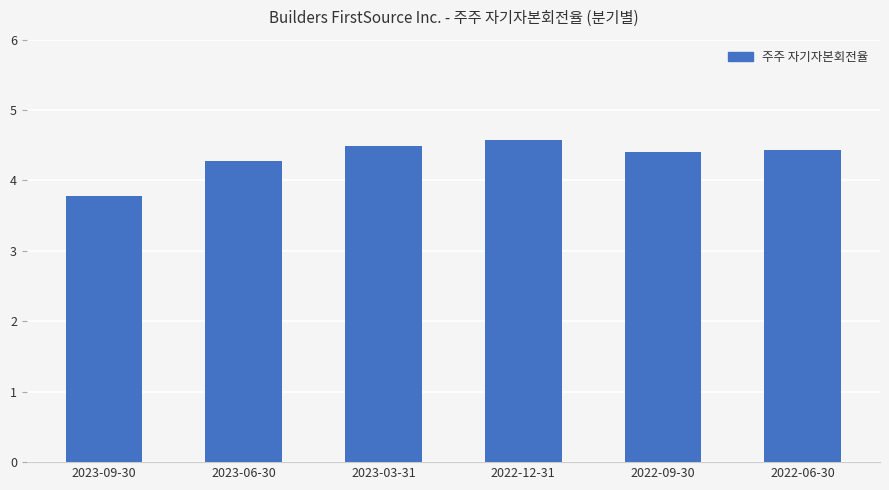

What position from the left is 2022-09-30?

5